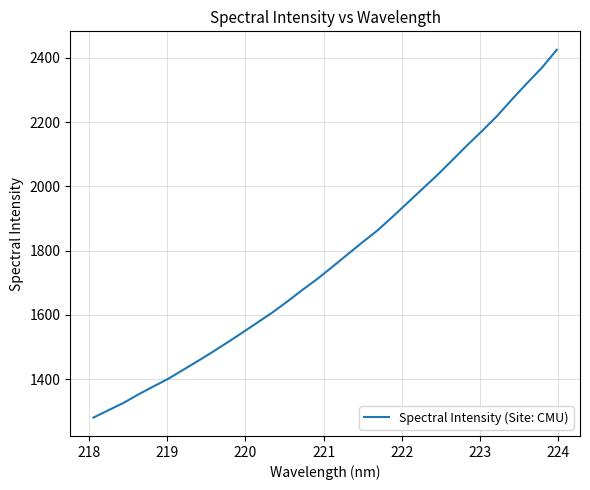

What is the maximum value shown in the chart?

2425.4